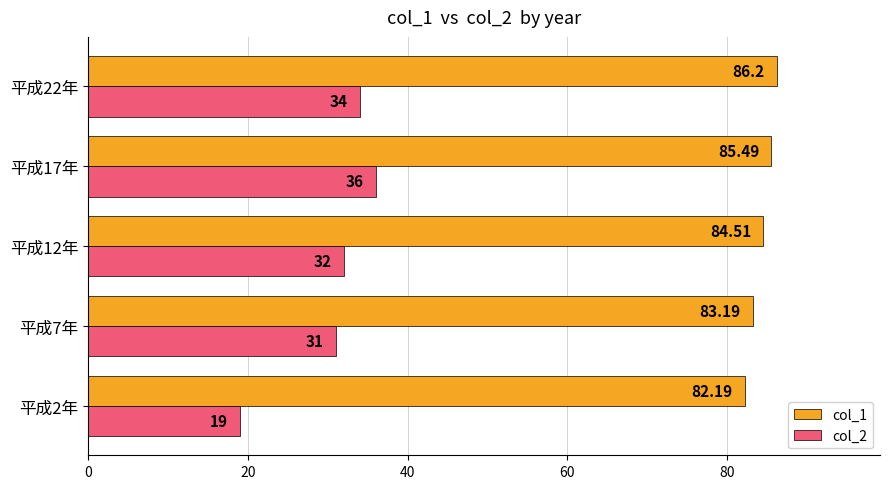

Rank the series by their average value, from lowest to highest.

col_2, col_1